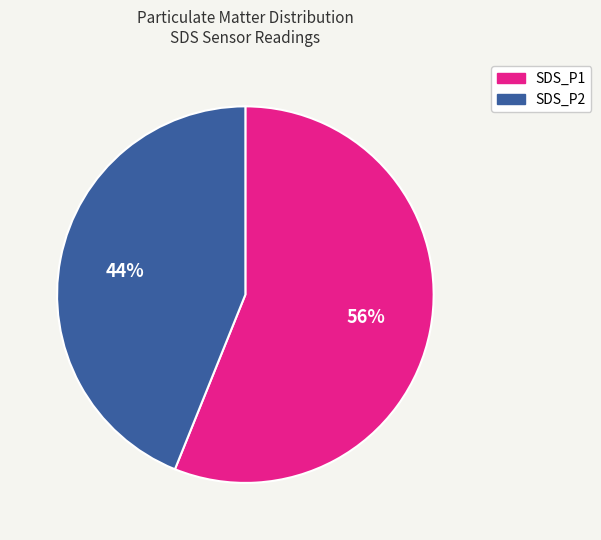

What is the ratio of the value at SDS_P1 to the value at SDS_P2?

1.3